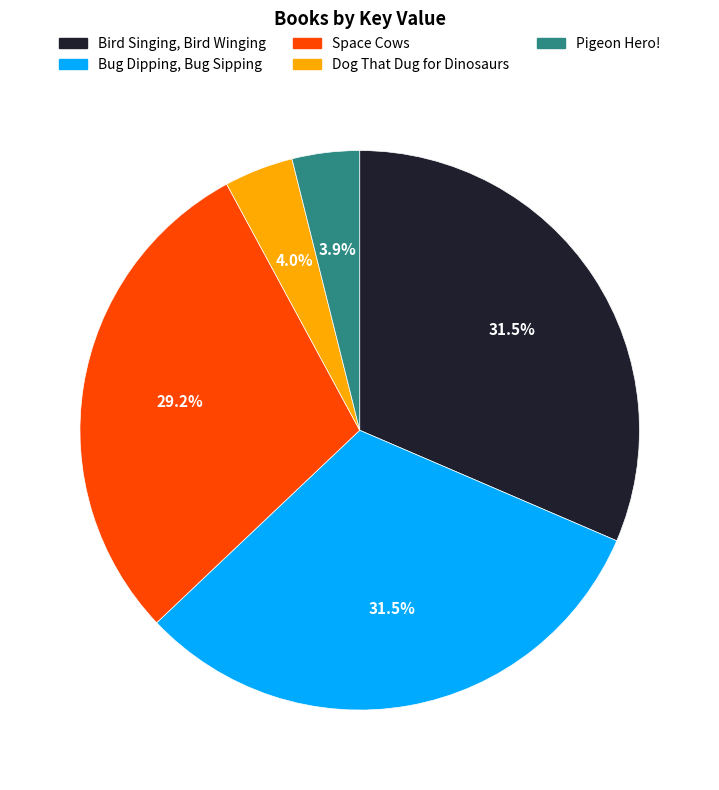

Which has a higher value, Space Cows or Bug Dipping, Bug Sipping?

Bug Dipping, Bug Sipping